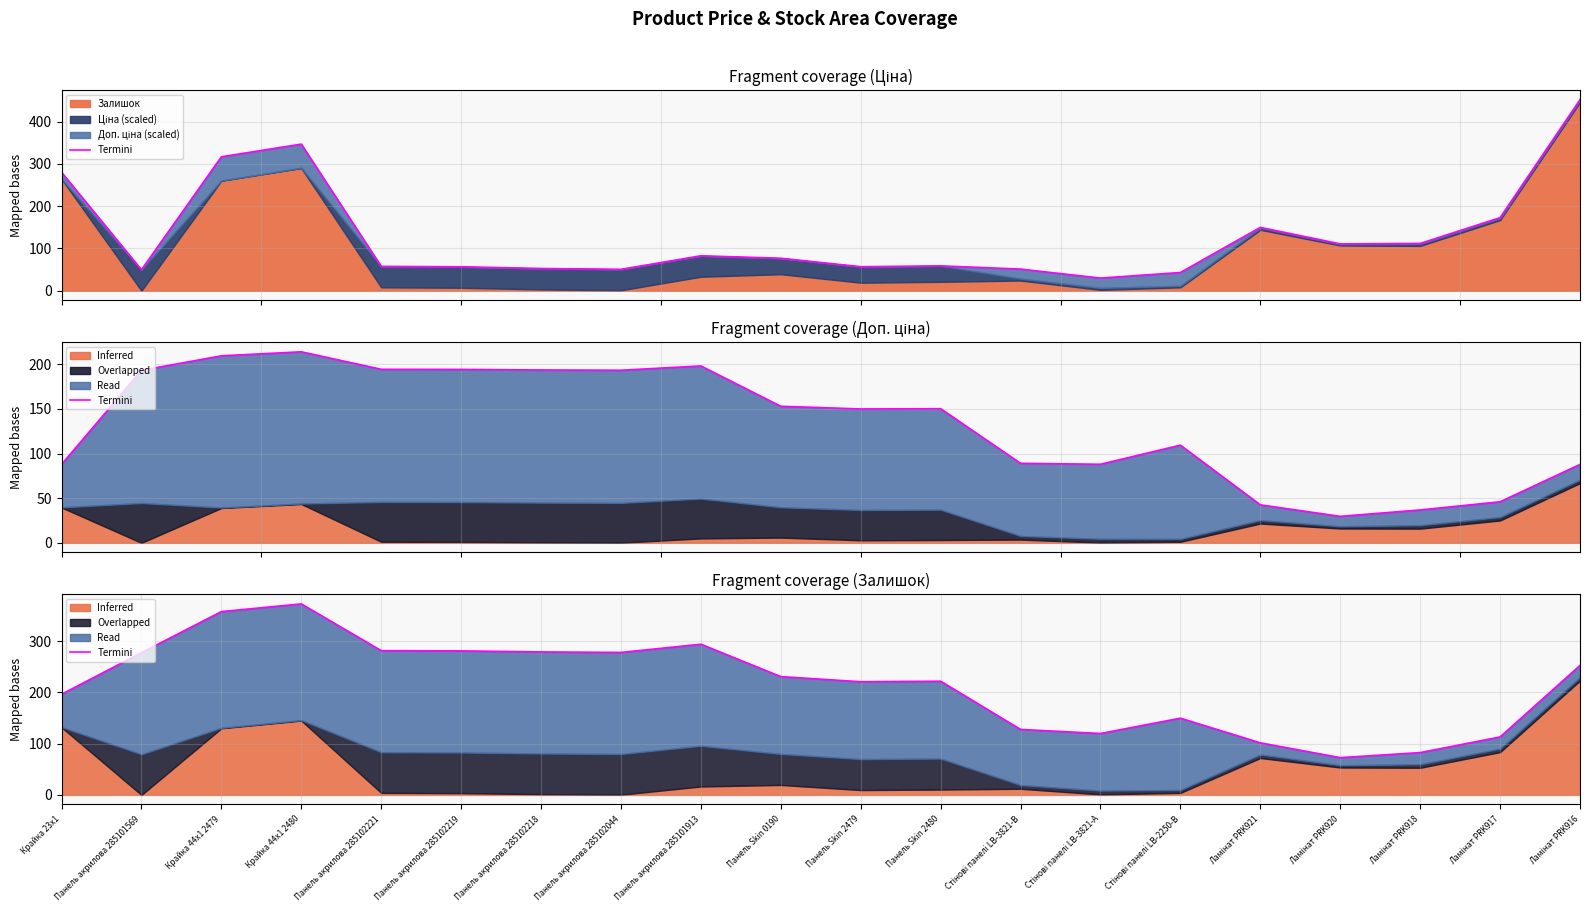

What is the difference between the second highest and minimum values?

284.9